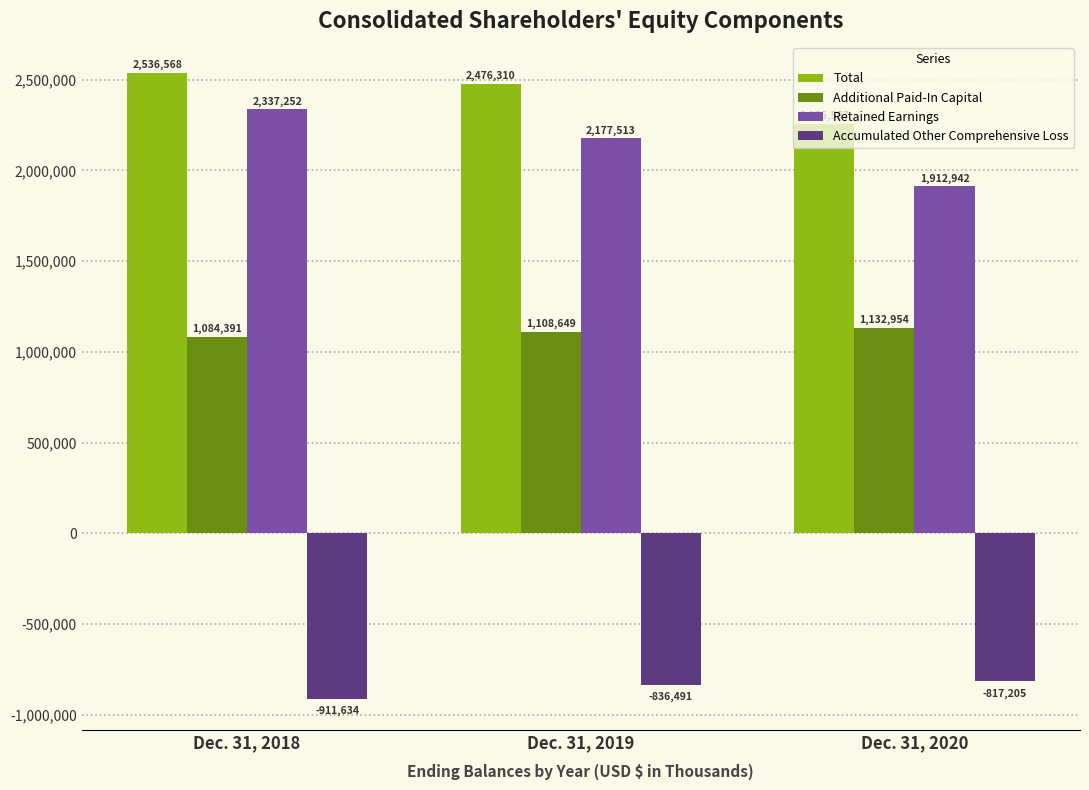

Does the chart contain stacked bars?

No